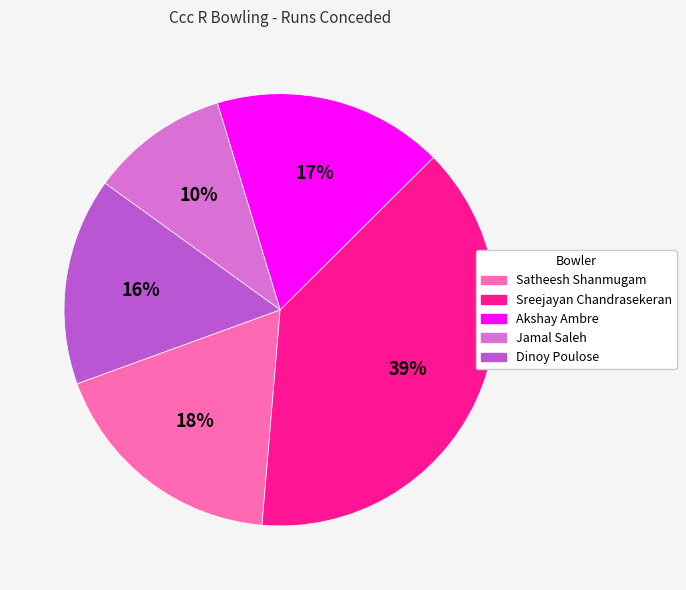

How many segments does this pie chart have?

5